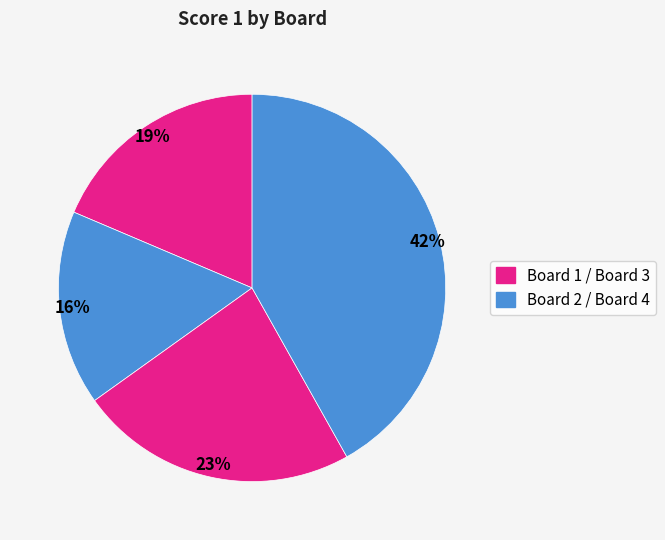

Count the number of slices in the pie.

4